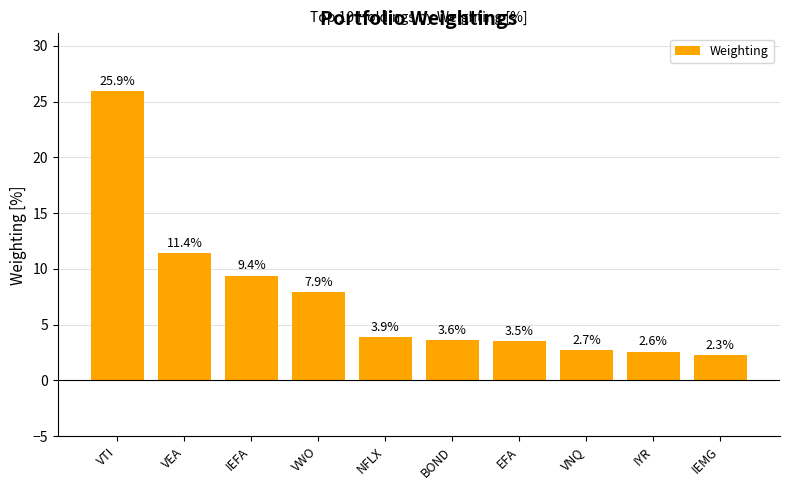

The value at VWO is 7.9. True or false?

True